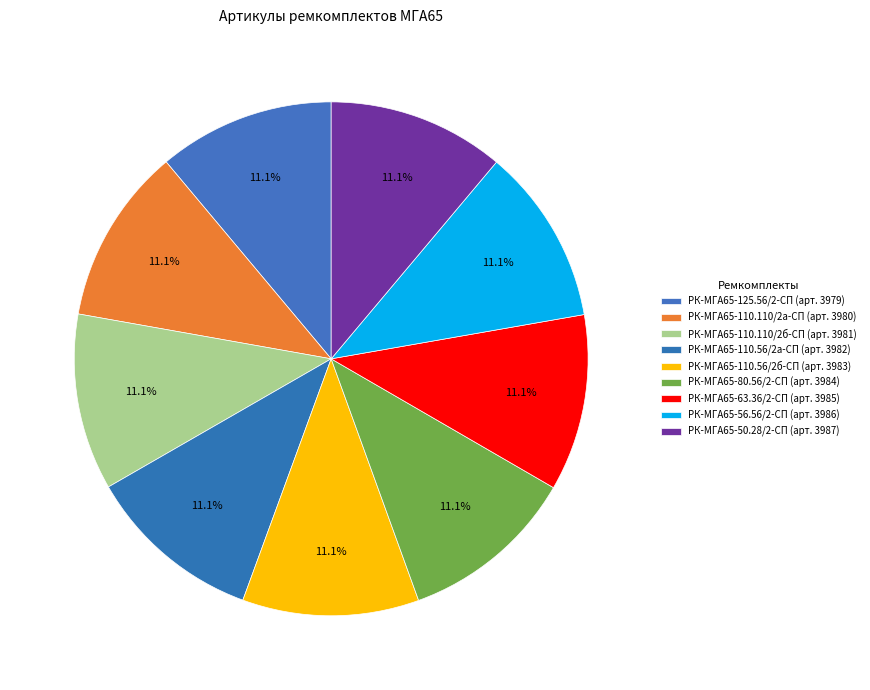

How many segments does this pie chart have?

9